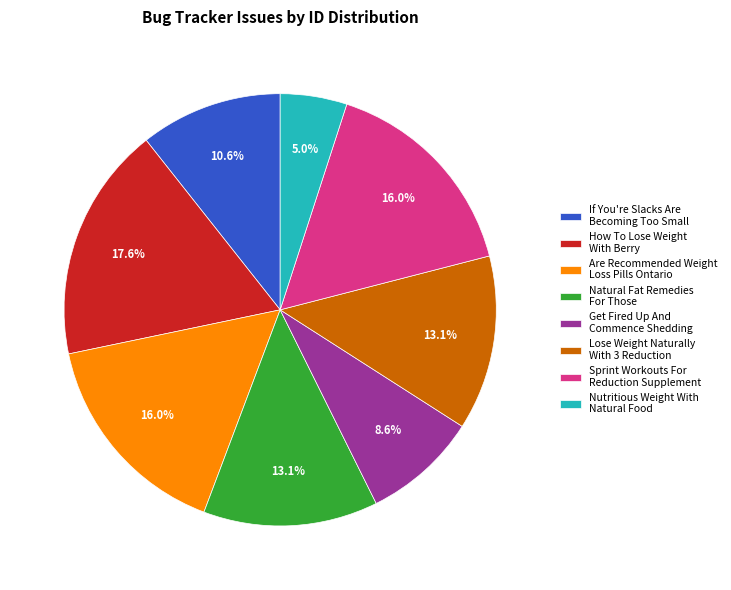

Is there a majority slice in this chart?

No